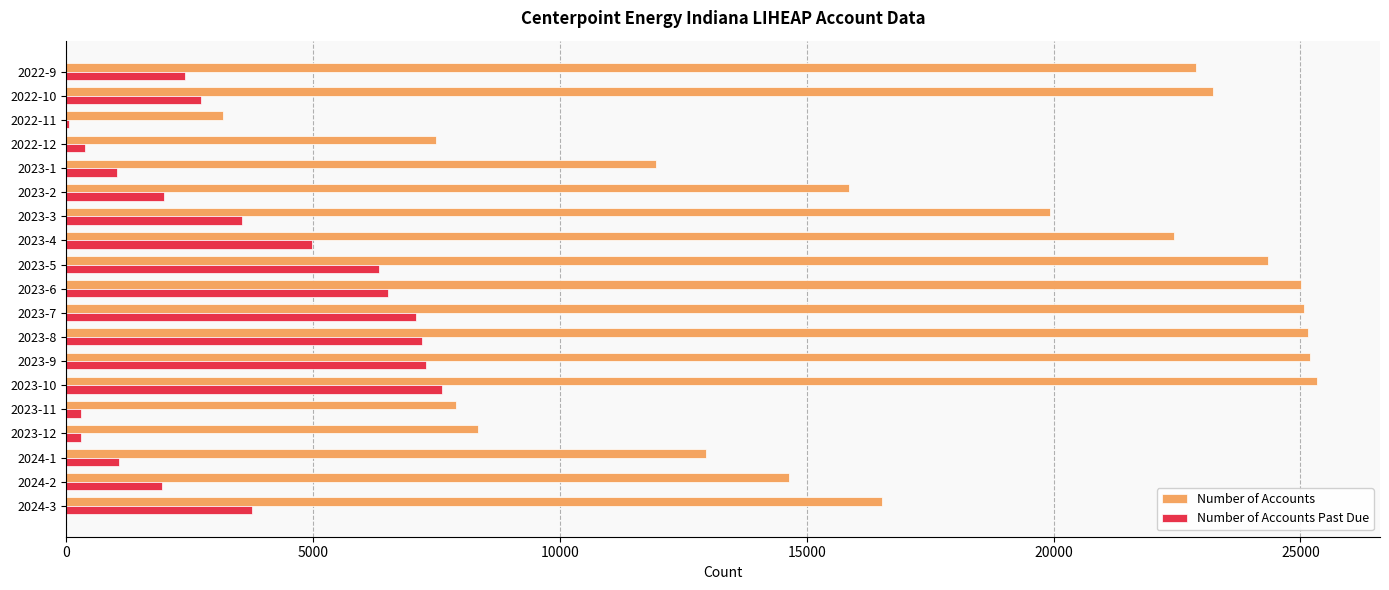

The value of Number of Accounts at 2023-1 is 11951. True or false?

True